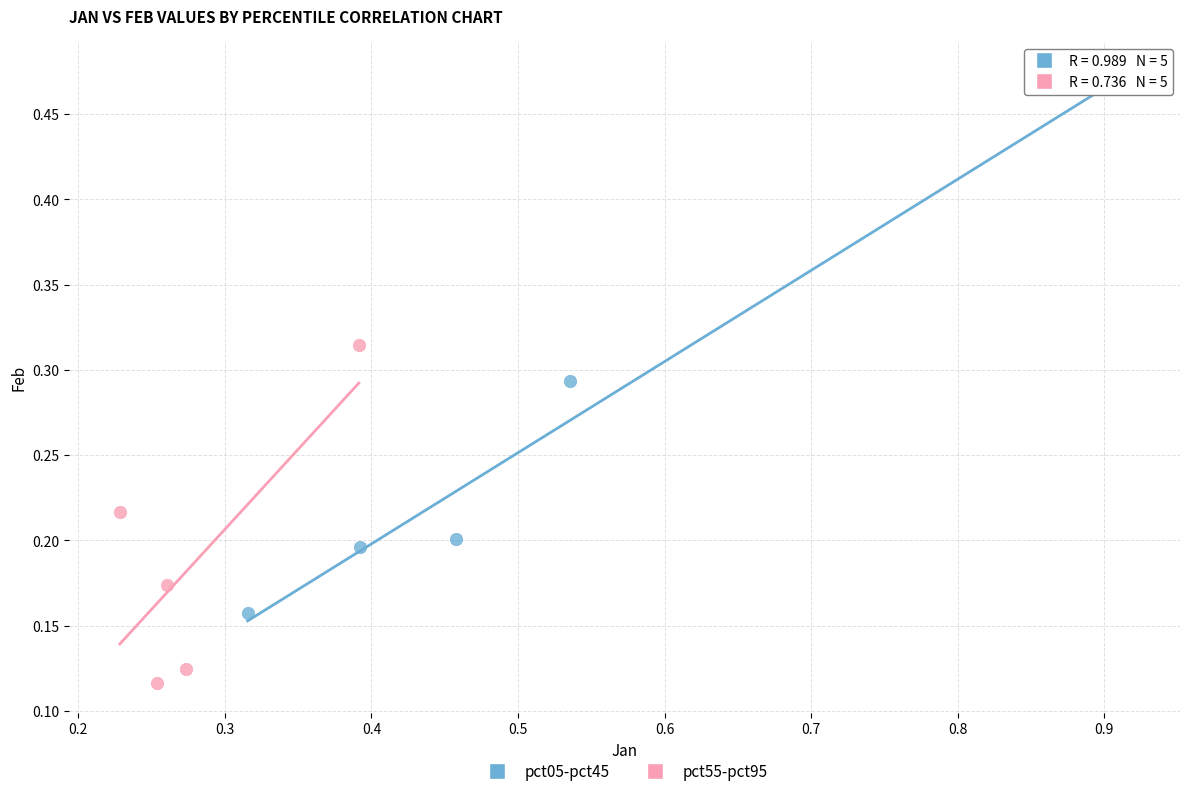

Which series has the largest Y range (max minus min)?

pct05-pct45